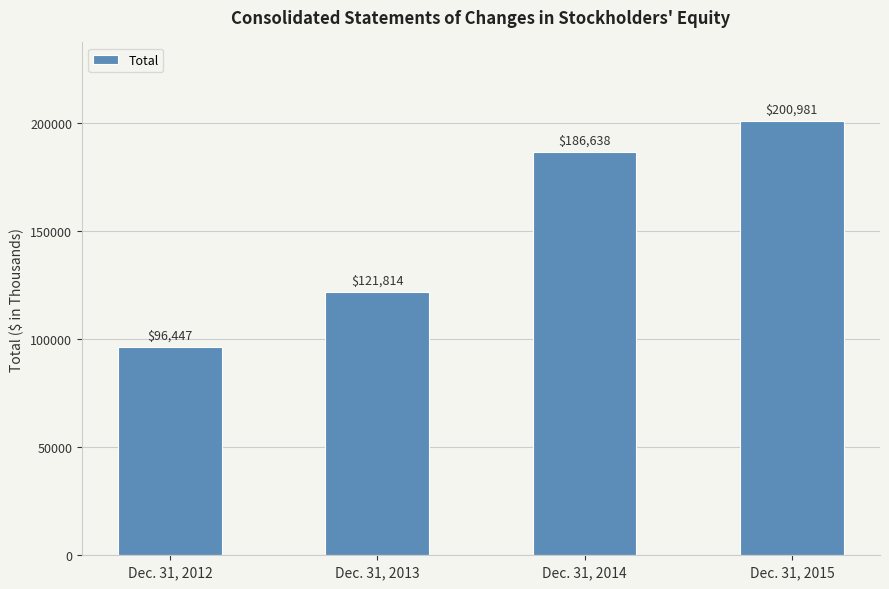

What is the sum of the values at Dec. 31, 2012 and Dec. 31, 2013?

218261